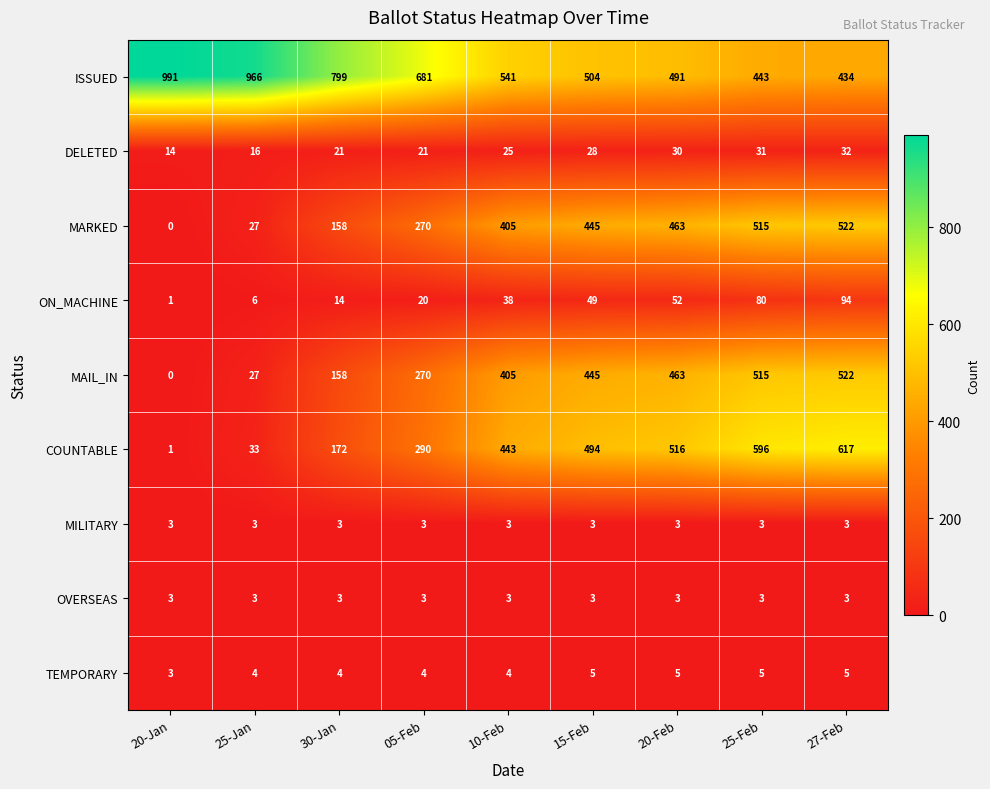

Which label corresponds to the smallest value in the chart?

20-Jan